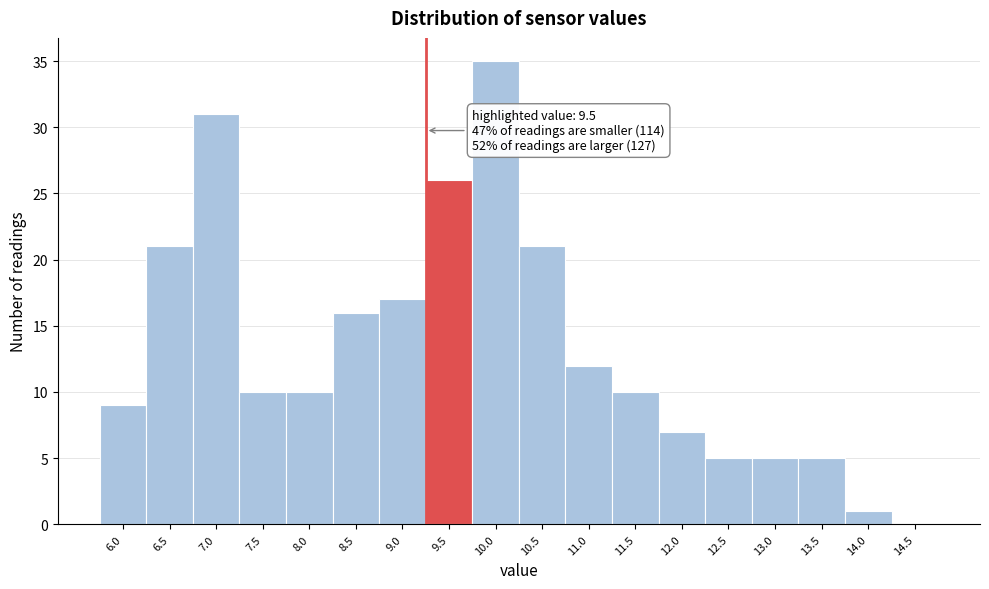

Reading left to right, extract all data points from this chart.

6.0=9	6.5=21	7.0=31	7.5=10	8.0=10	8.5=16	9.0=17	9.5=26	10.0=35	10.5=21	11.0=12	11.5=10	12.0=7	12.5=5	13.0=5	13.5=5	14.0=1	14.5=0